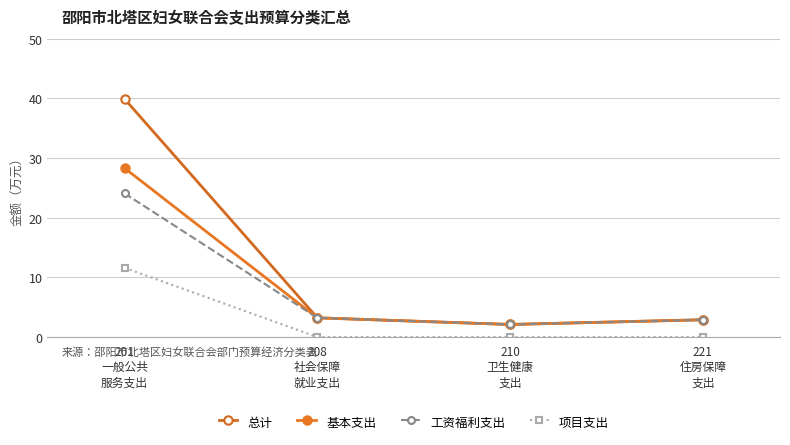

True or false: 项目支出 and 工资福利支出 intersect in this chart.

False